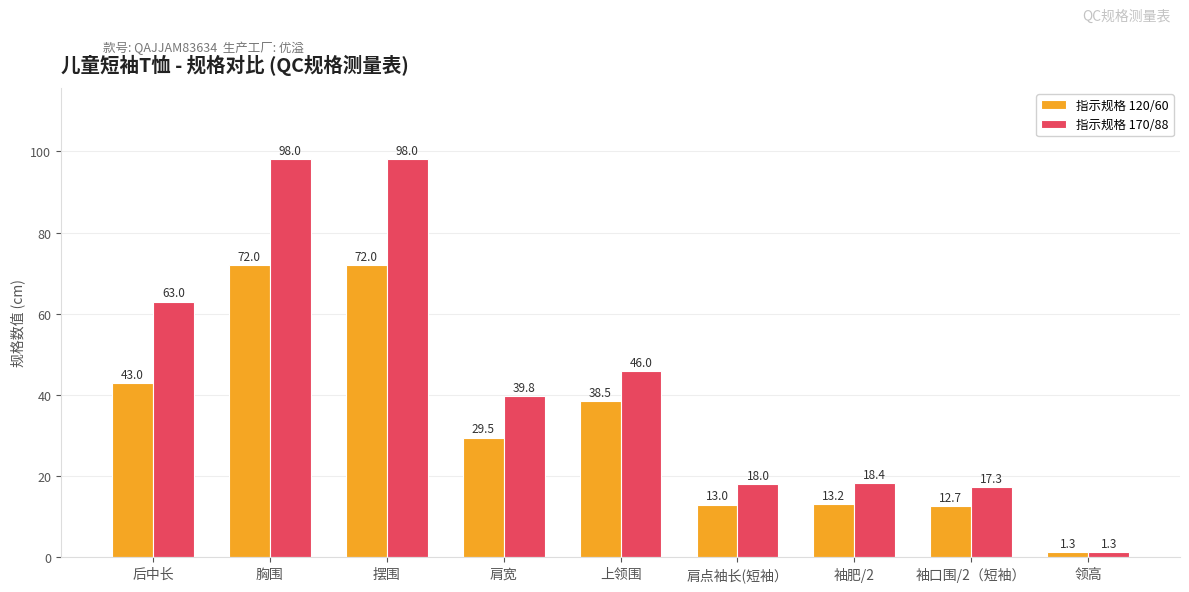

What position from the left is 袖肥/2?

7